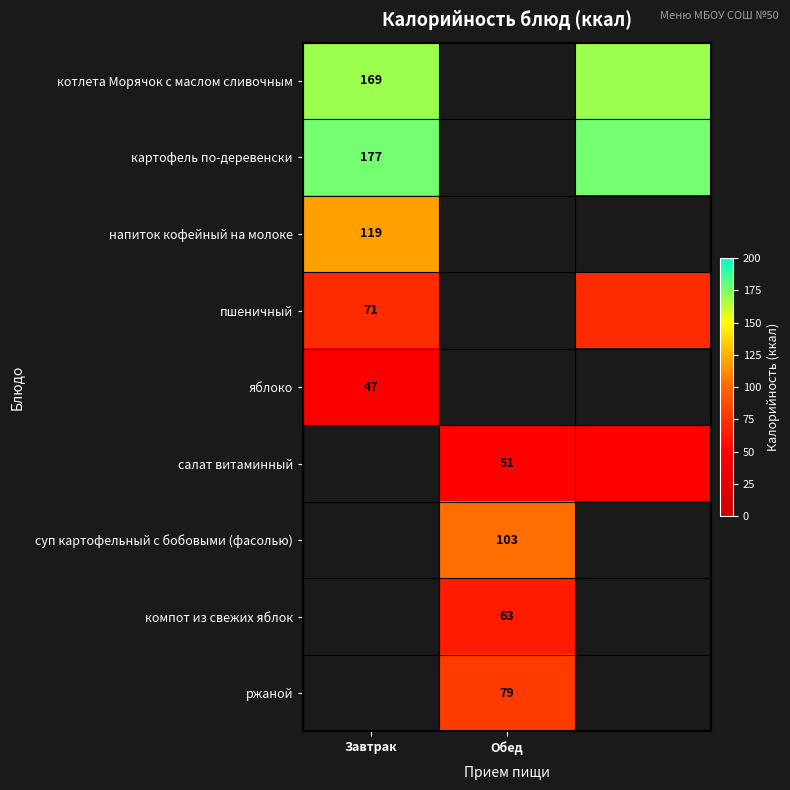

Which label corresponds to the largest value in the chart?

Завтрак